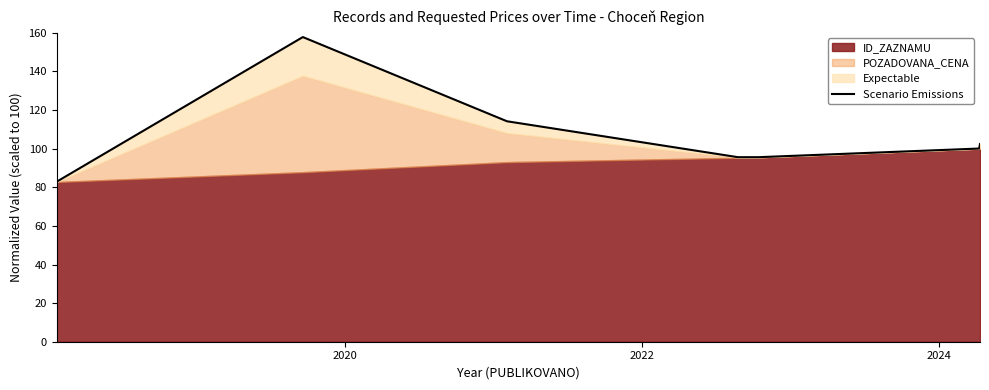

Where does the data first go above 100?

2020